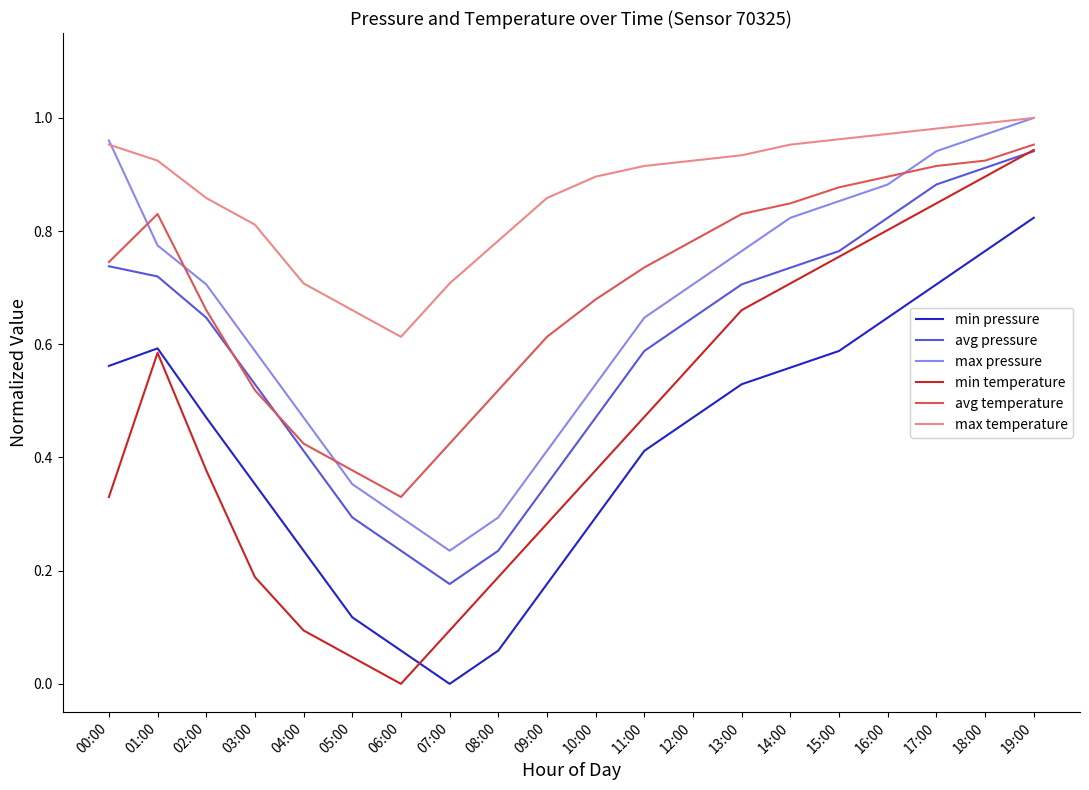

Is it true that min temperature equals 0.4 at 02:00?

True